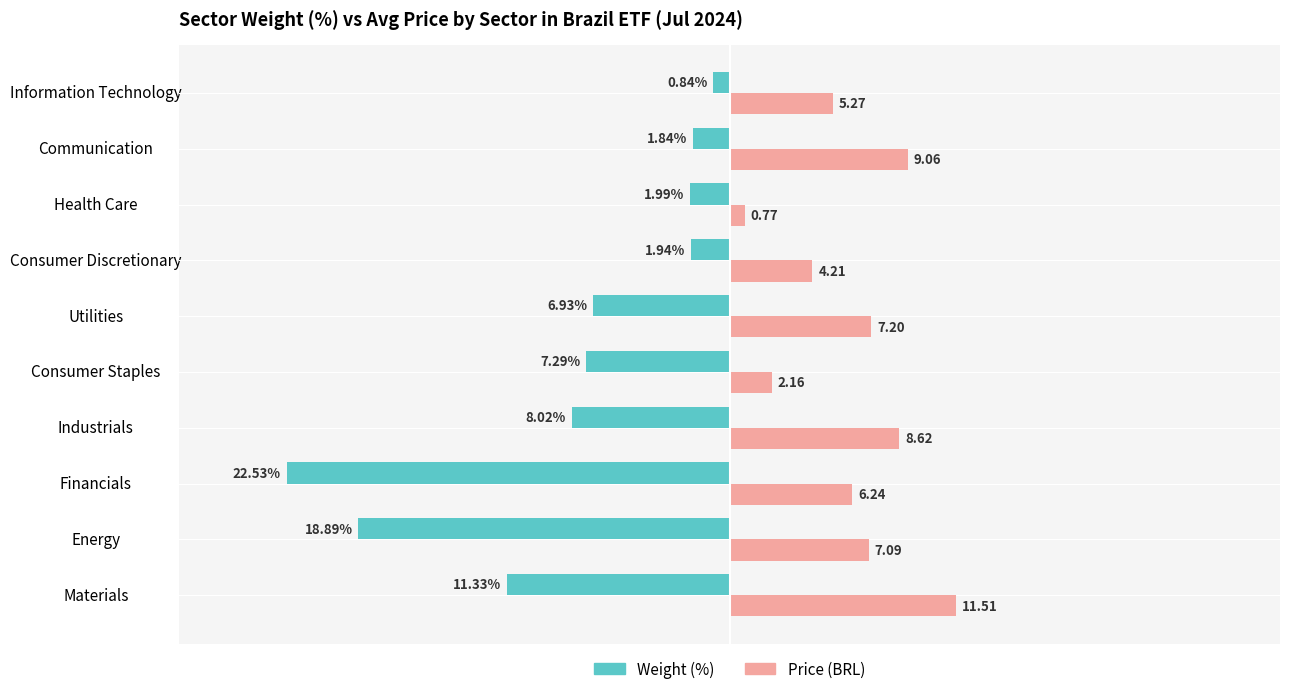

List the series in order of their overall mean, highest first.

Price (BRL), Weight (%)